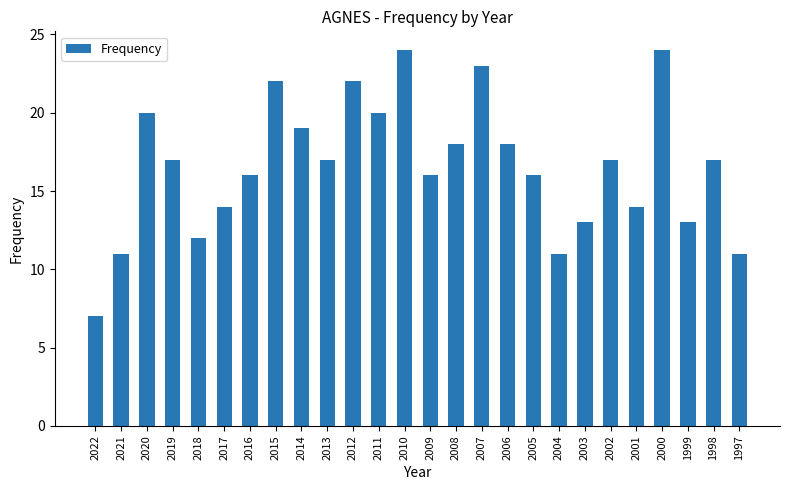

Where does the data first go above 17?

2020